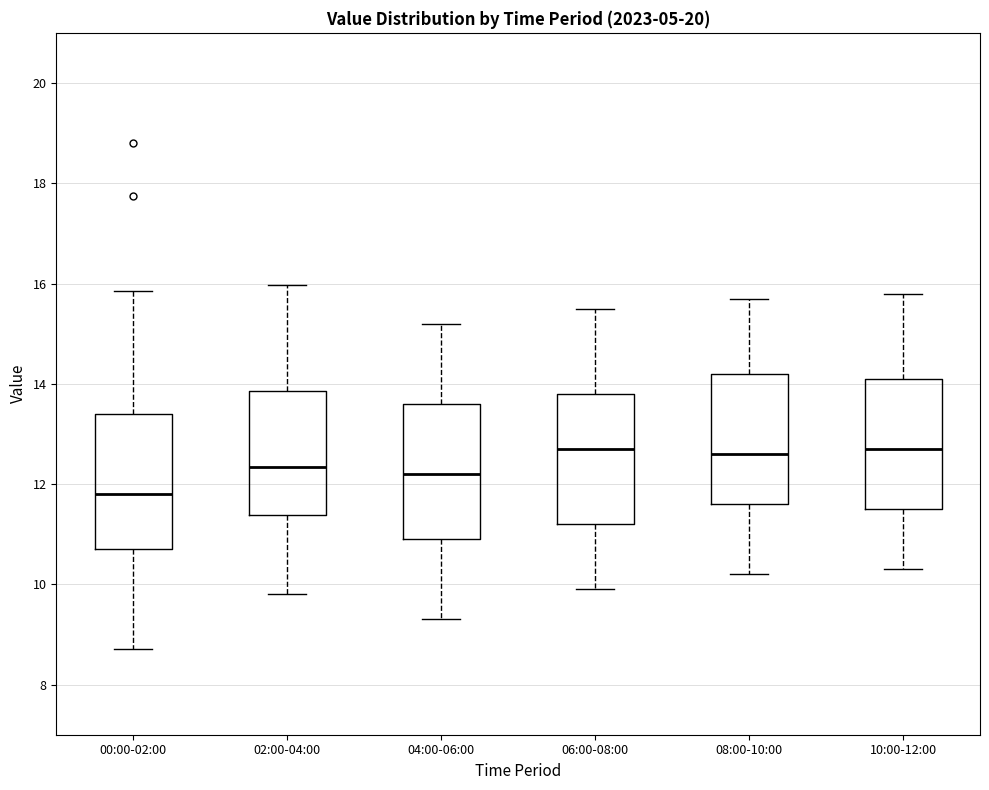

Where does the upper whisker of the box for 08:00-10:00 end on the y-axis? The values are not printed on the chart, so give them approximately, as read against the axis.

15.8